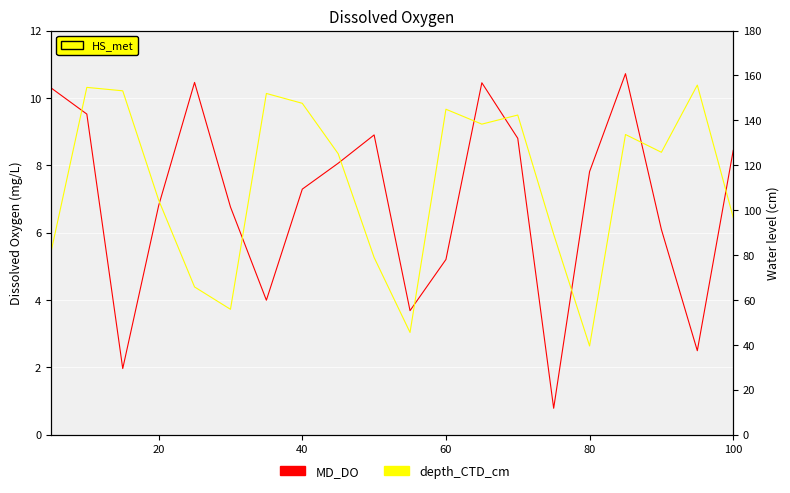

True or false: depth_CTD_cm and MD_DO cross at least once.

False